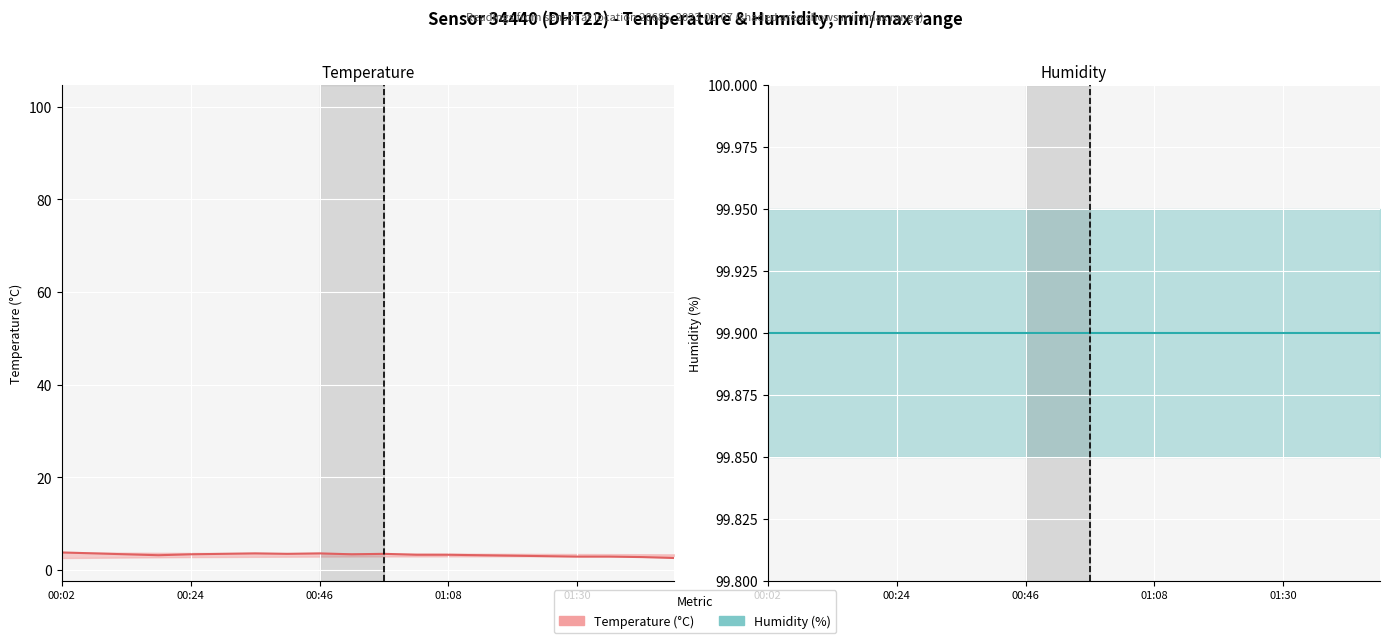

In Temperature (°C), how many points are higher than both neighbors (excluding endpoints)?

3